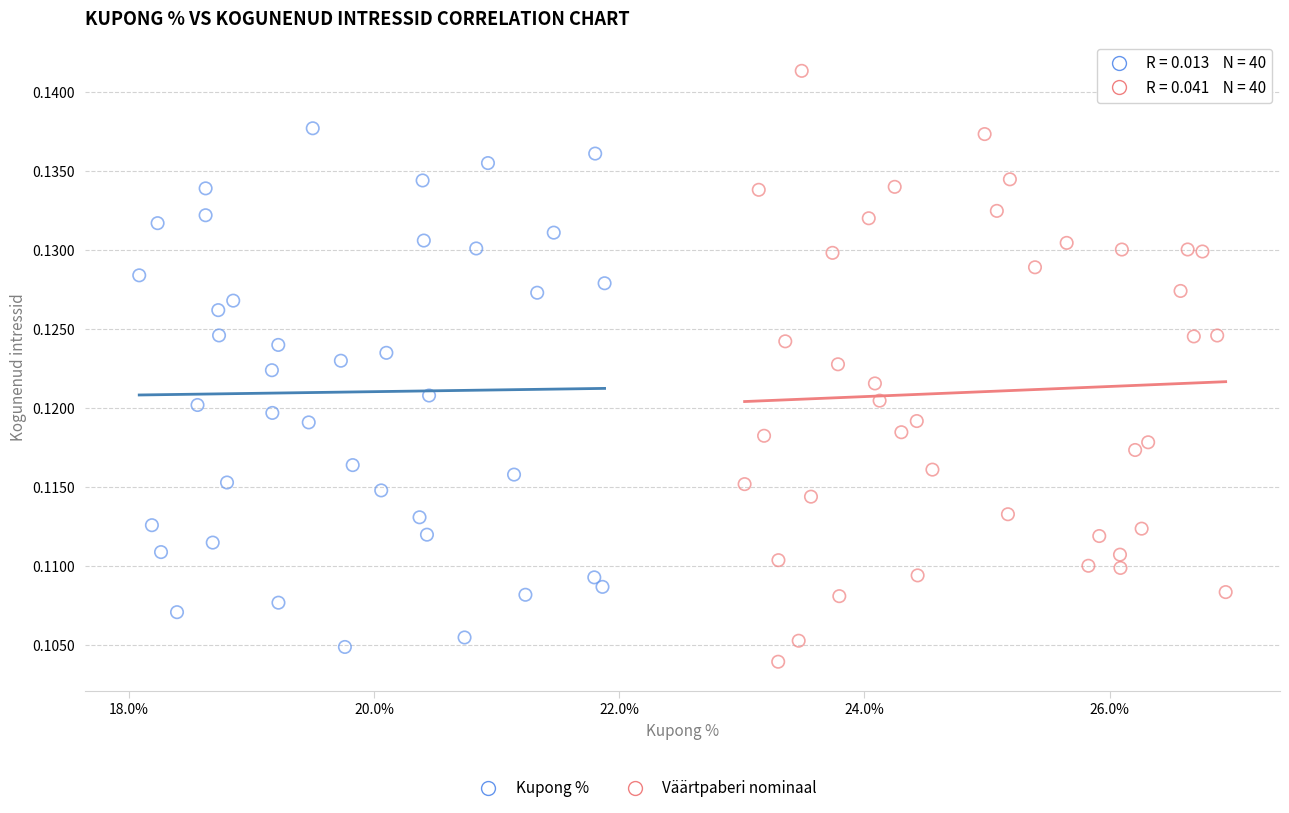

Which series has the largest Y range (max minus min)?

Väärtpaberi nominaal